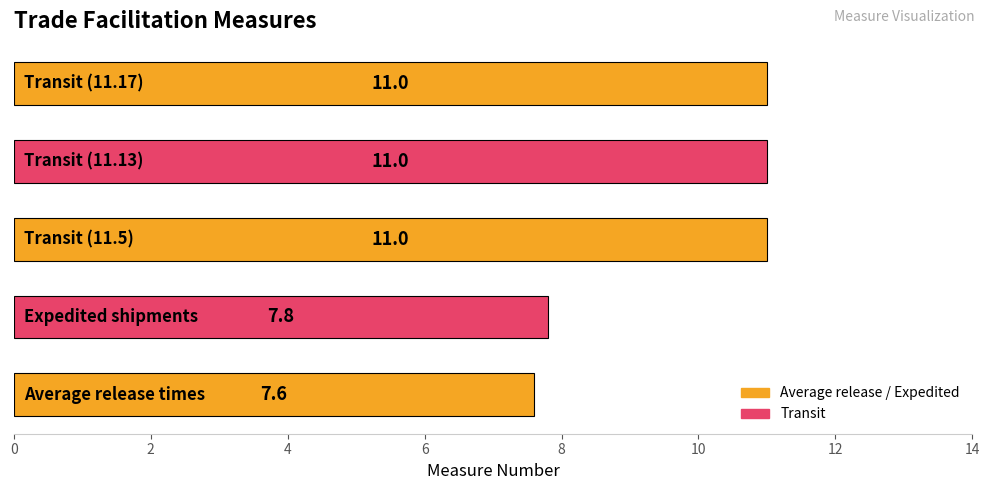

What is the maximum value shown in the chart?

11.0